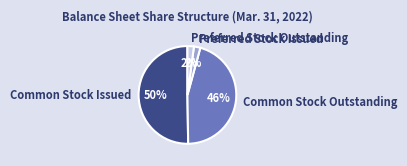

Between Preferred Stock Outstanding and Common Stock Issued, which is larger?

Common Stock Issued